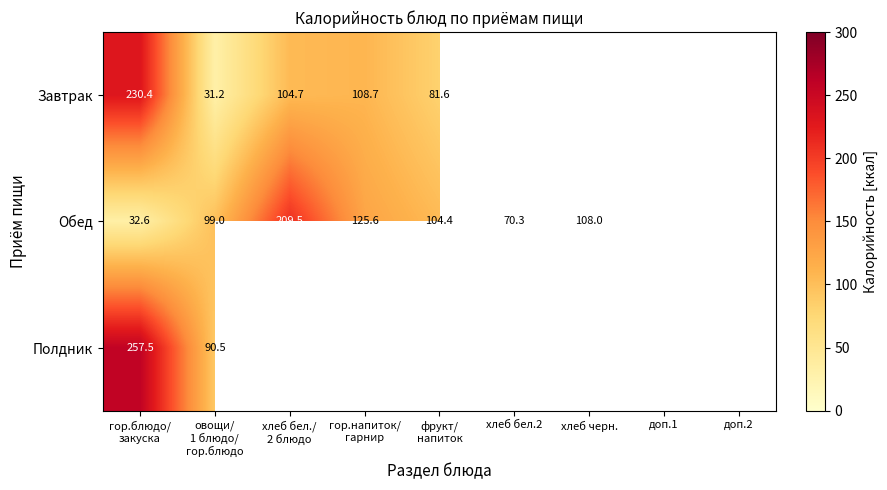

Is the value of Завтрак at хлеб бел.2 greater than the value of Обед at гор.напиток/ гарнир?

No